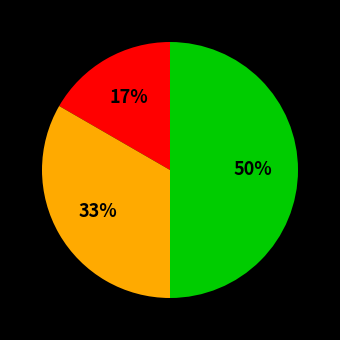

To the nearest percent, what is the difference between the largest and smallest slice percentages?

33%